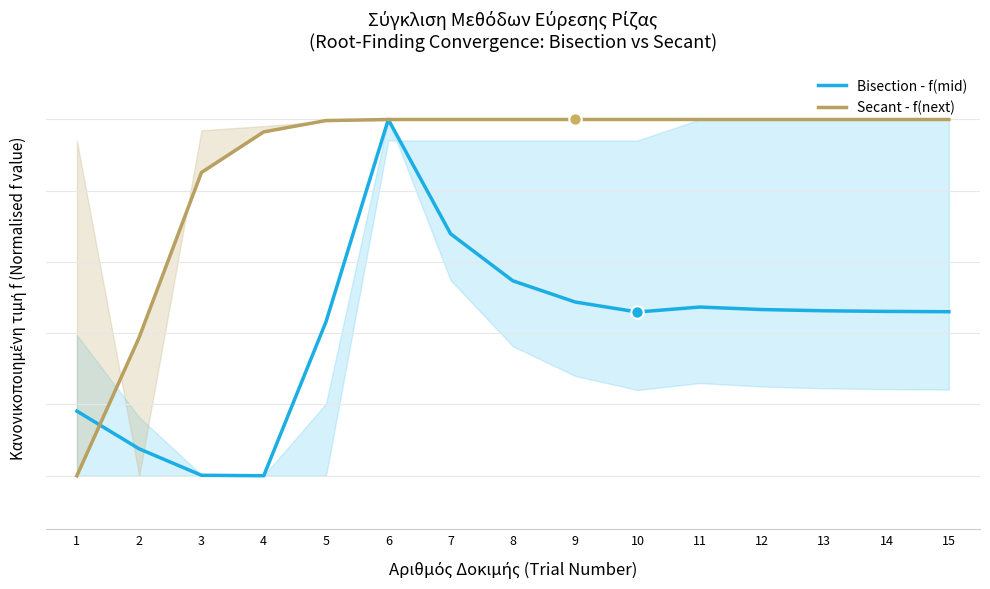

Which series has the widest spread of Y values?

Bisection - f(mid)